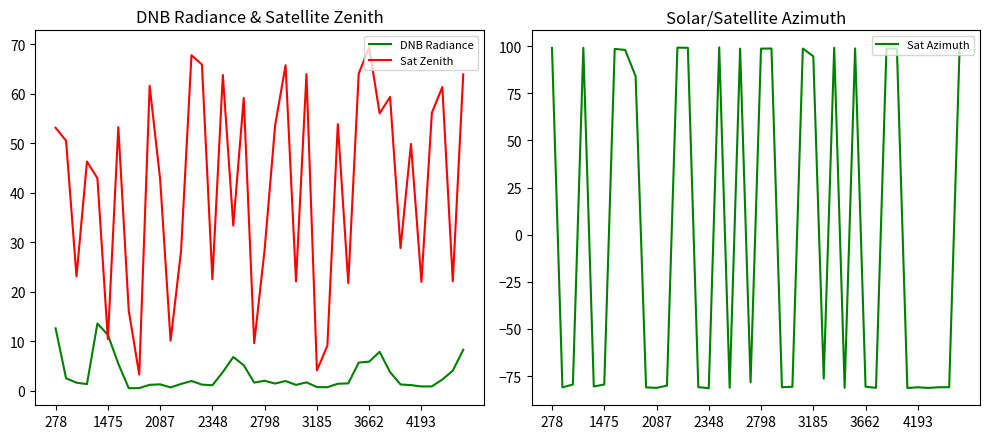

How many data points in Sat Azimuth are above -78?

19